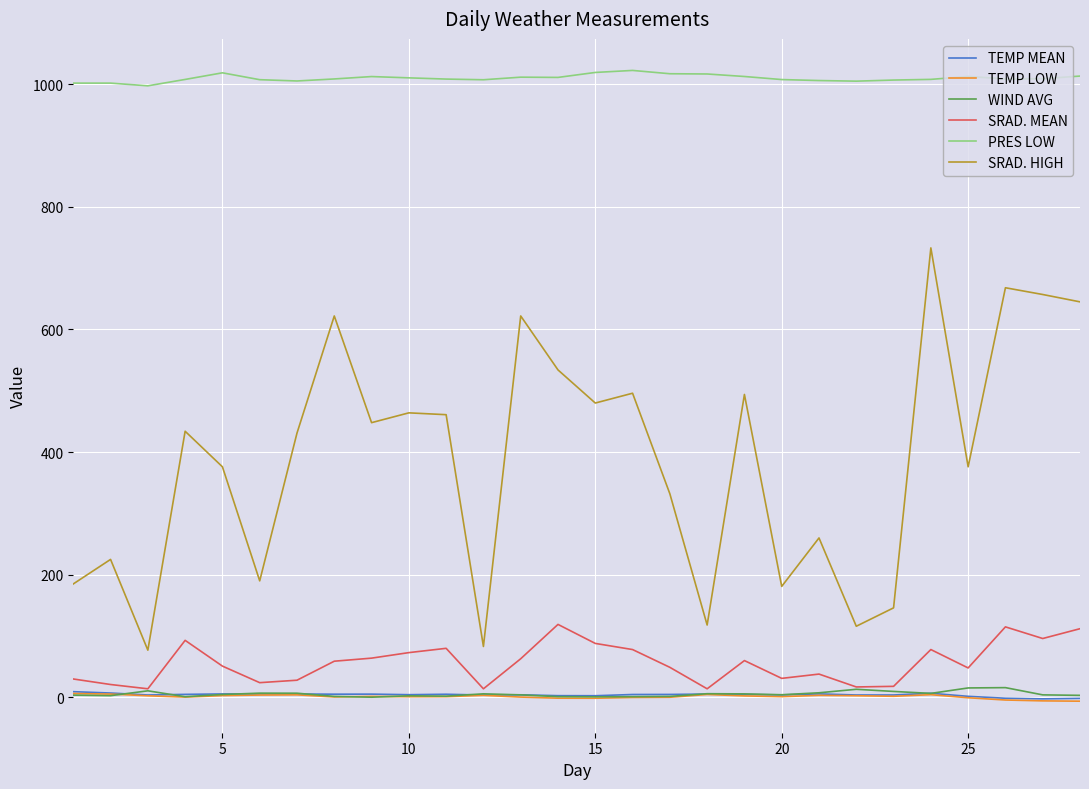

How many lines are shown in the chart?

6